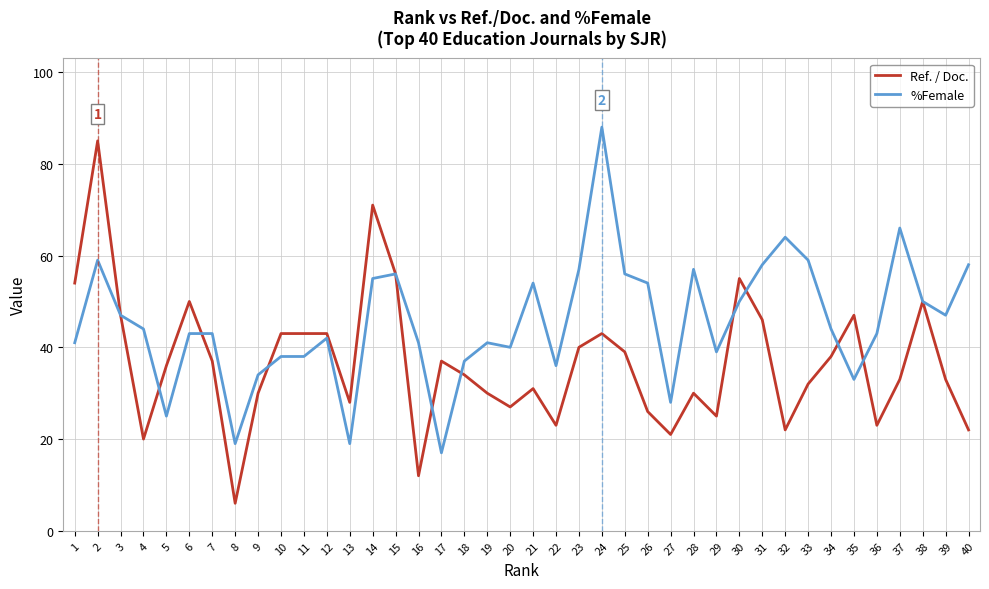

Rank the series by their maximum value, from highest to lowest.

%Female, Ref. / Doc.